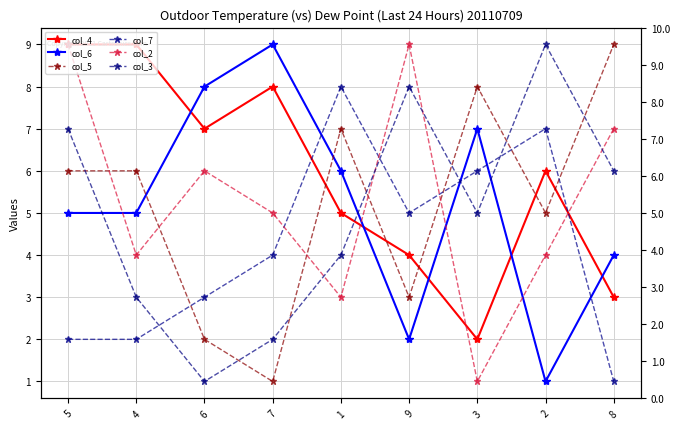

What is the maximum value for col_3?

9